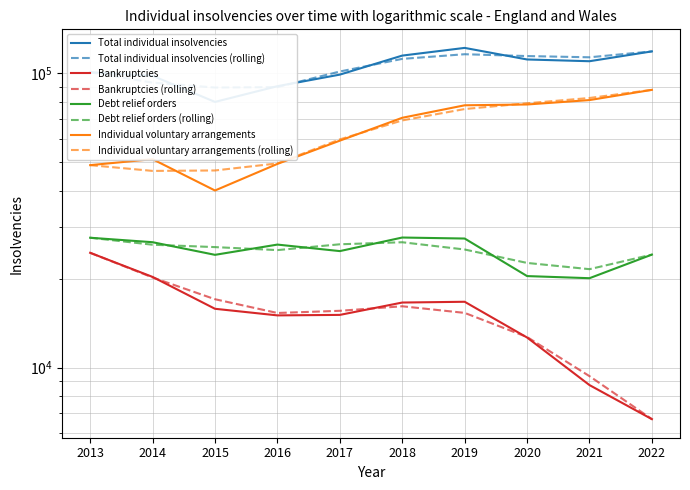

True or false: Total individual insolvencies and Debt relief orders intersect in this chart.

False